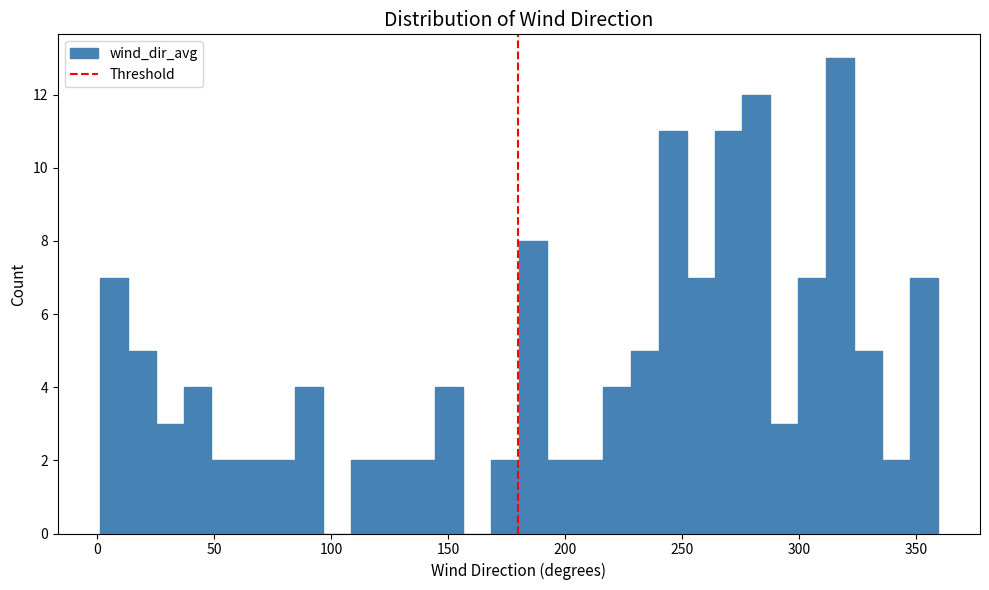

Around what value on the x-axis is the tallest bar? Give the approximate position of its centre, as read against the axis.

320